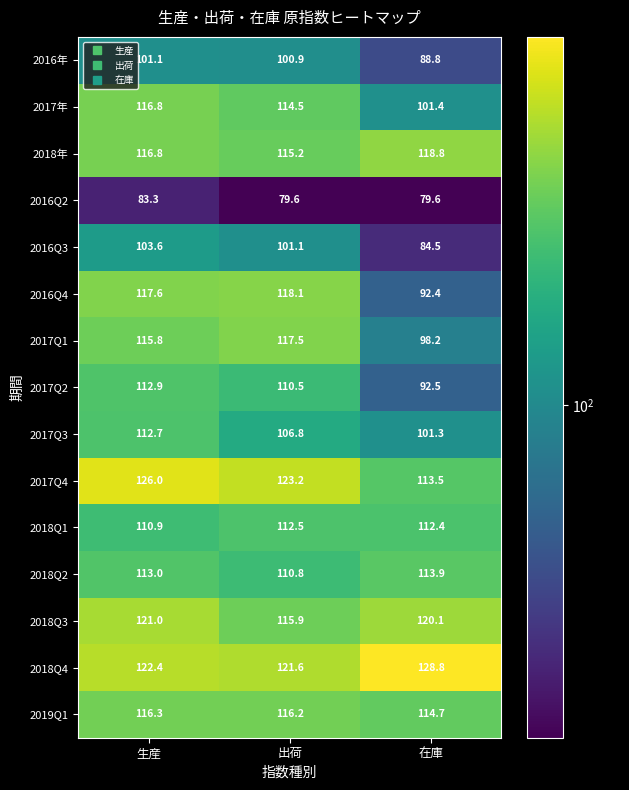

The 2016Q4 series shows 45.5 at 在庫. True or false?

False